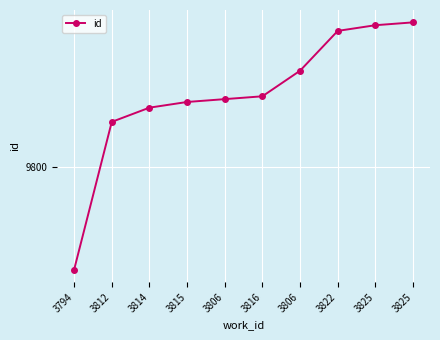

Where is the data nearest to the value 9807?

3812